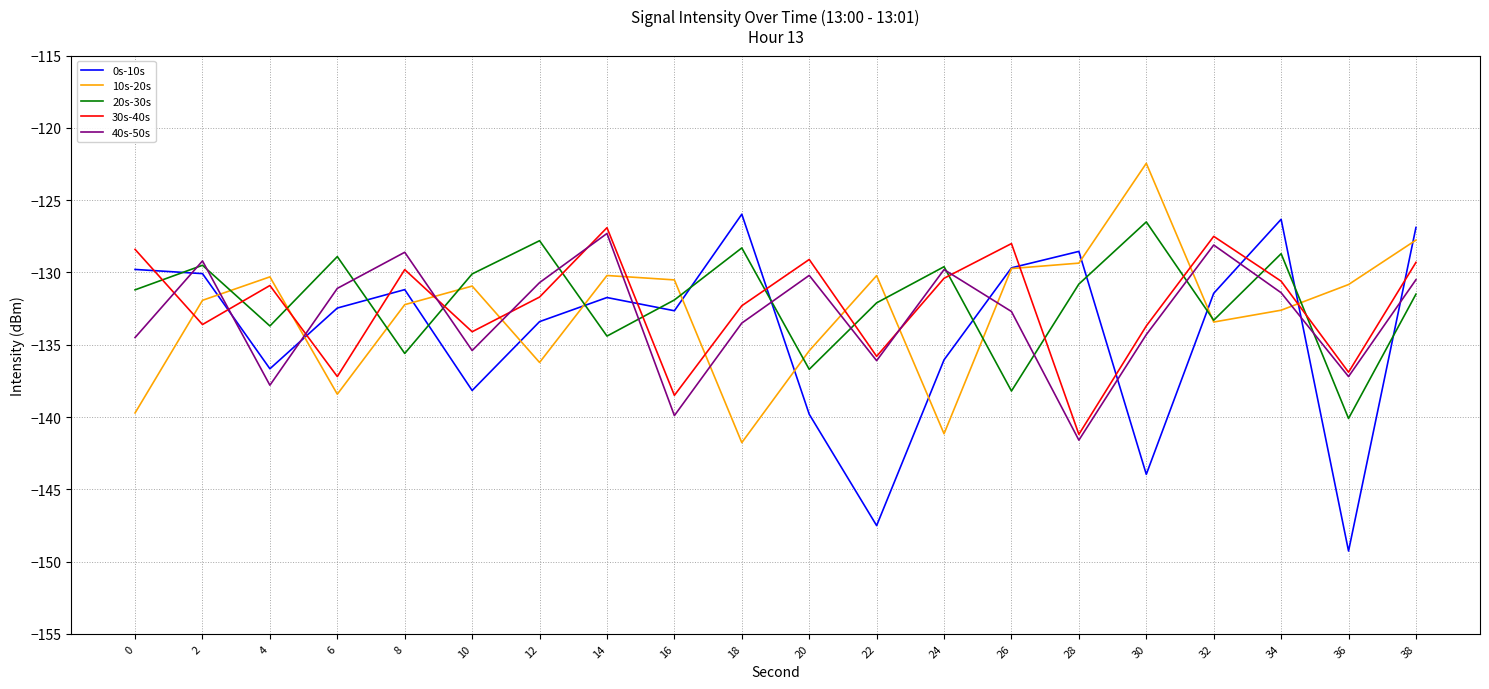

How many lines are shown in the chart?

5